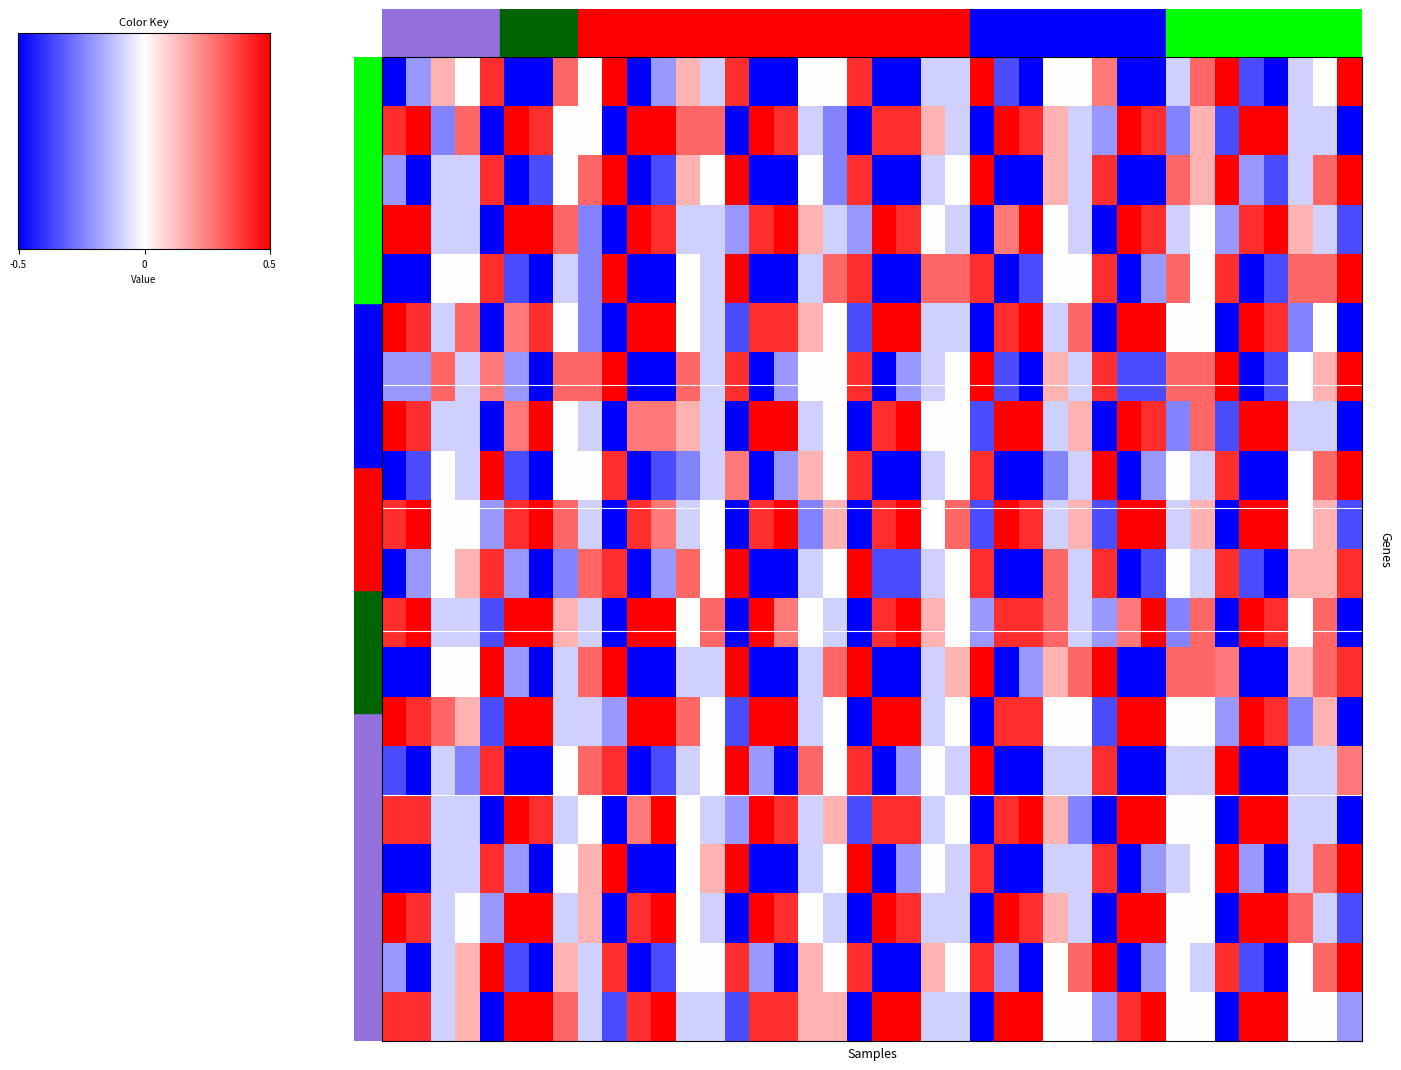

At how many categories does at least one series exceed 0?

40